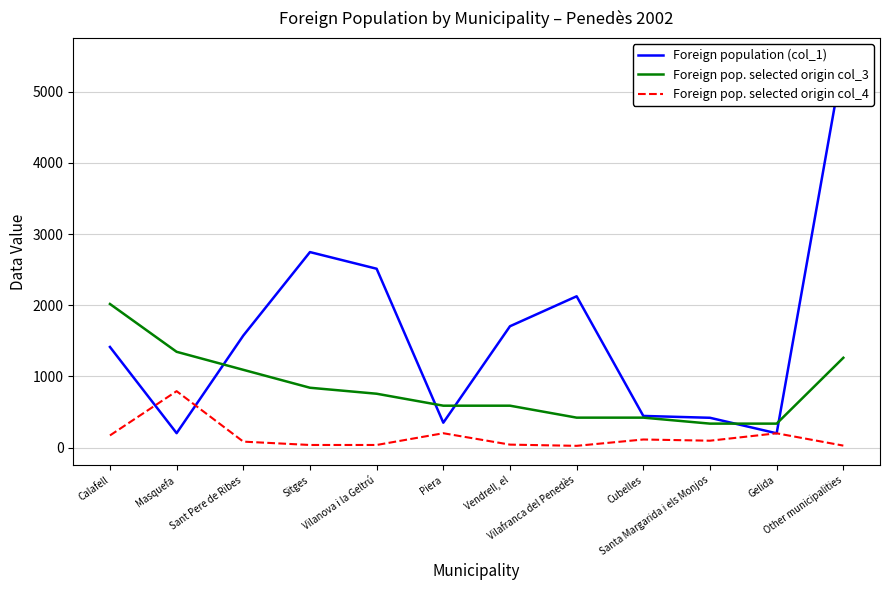

Does the chart have visible grid lines?

Yes